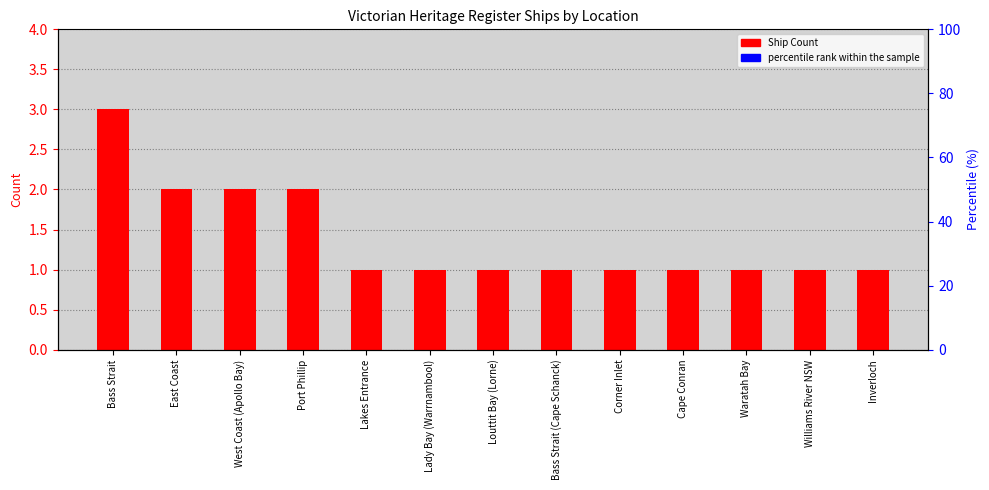

How many groups of bars are there?

13